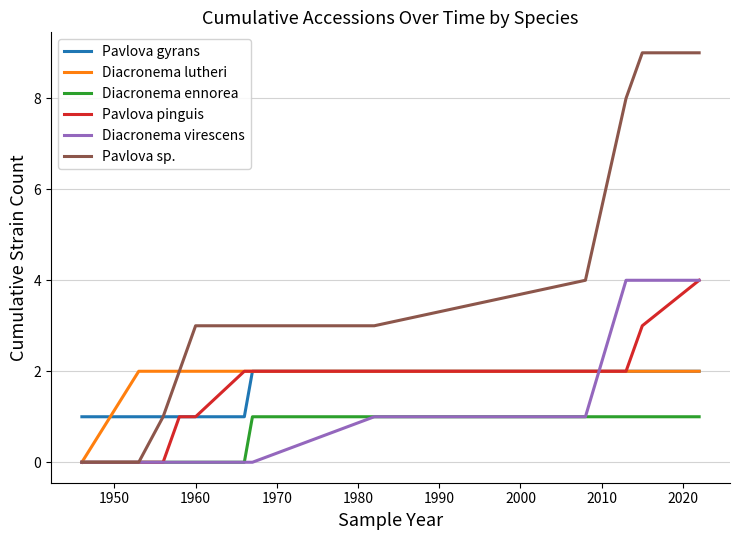

Which series has the largest total across all categories?

Pavlova sp.